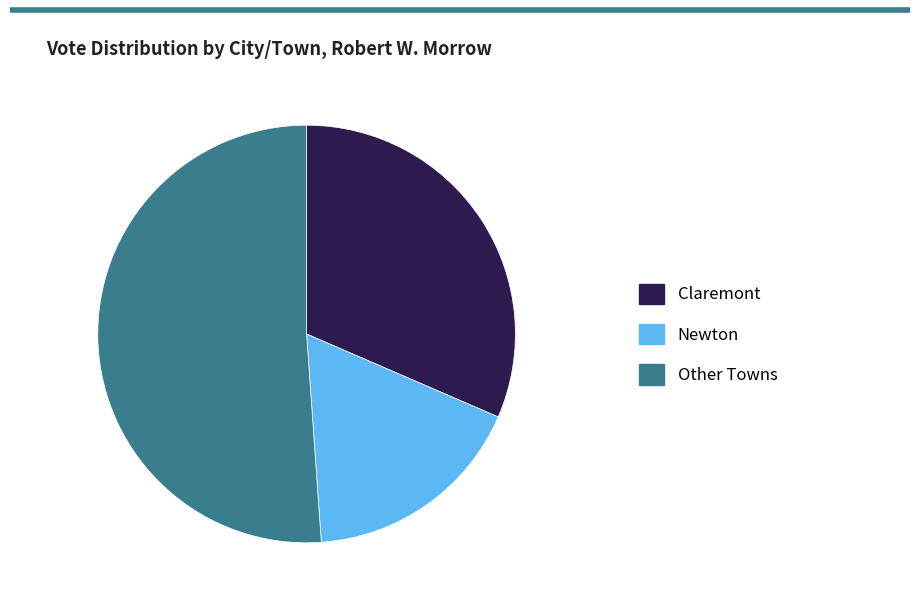

Does any single category account for the majority?

Yes